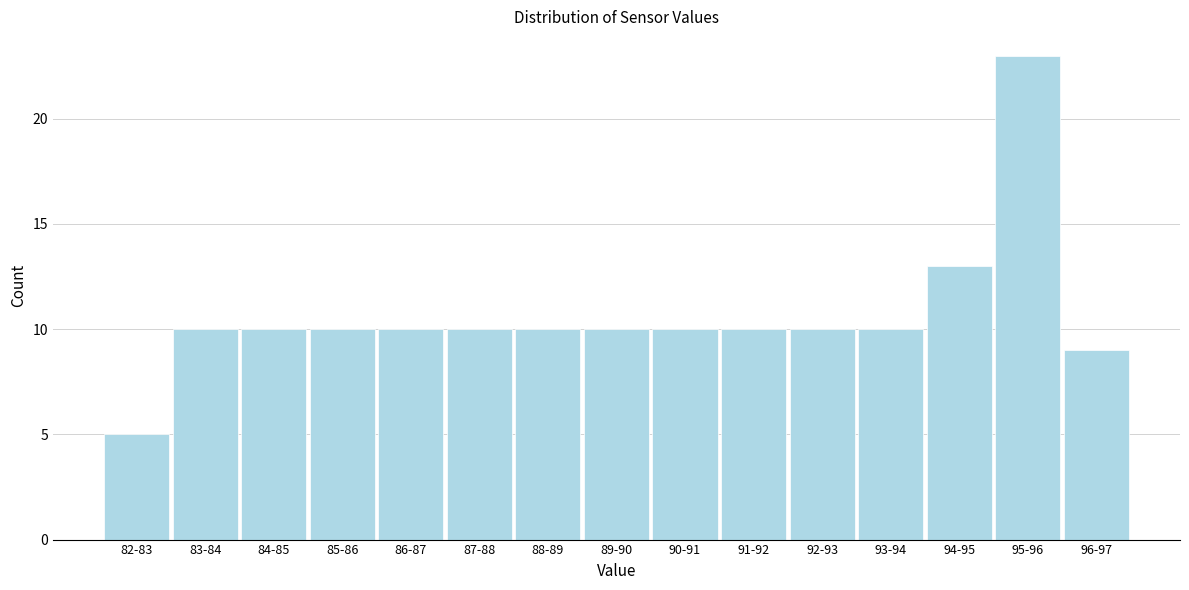

Reading left to right, extract all data points from this chart.

5	10	10	10	10	10	10	10	10	10	10	10	13	23	9